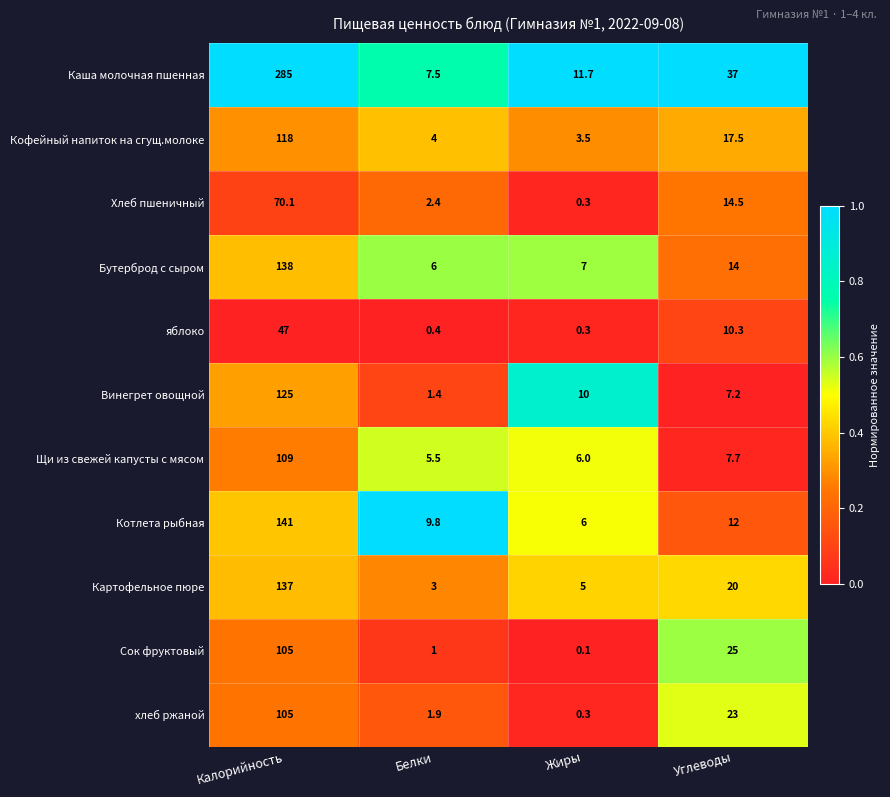

Which series changed the most between Калорийность and Углеводы?

Каша молочная пшенная